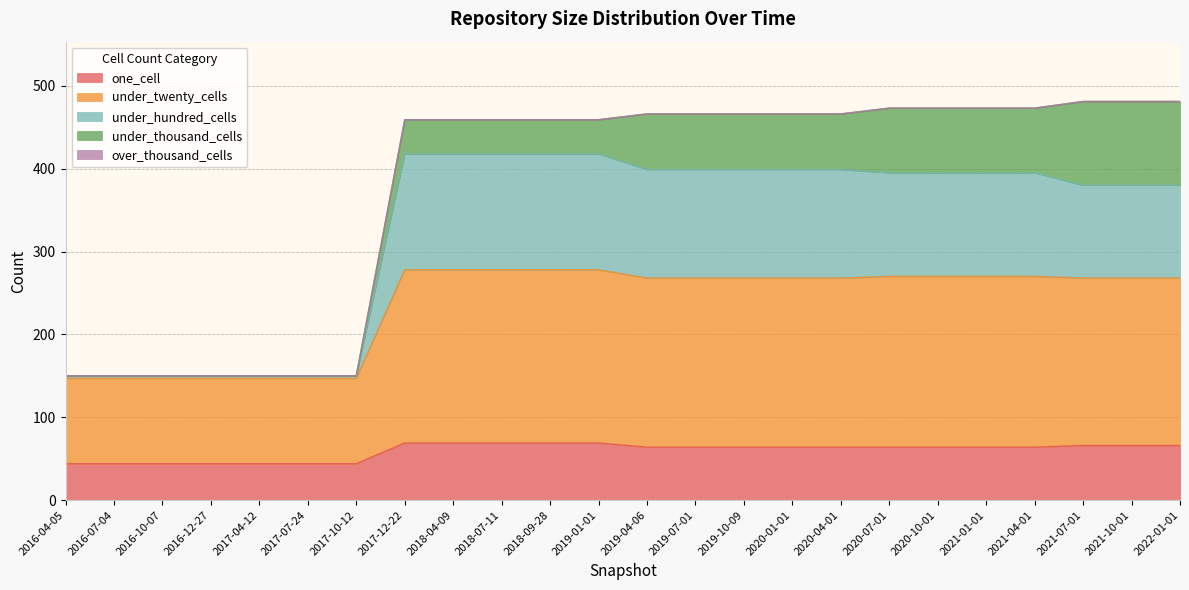

What is the highest value of the one_cell series?

69